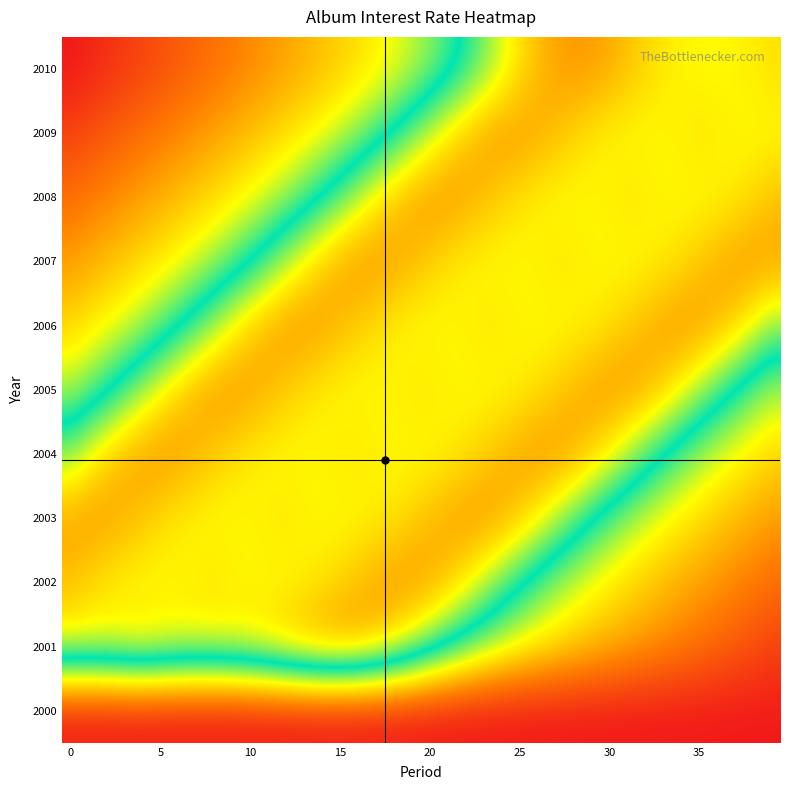

Which series has the largest range (max minus min)?

row_10